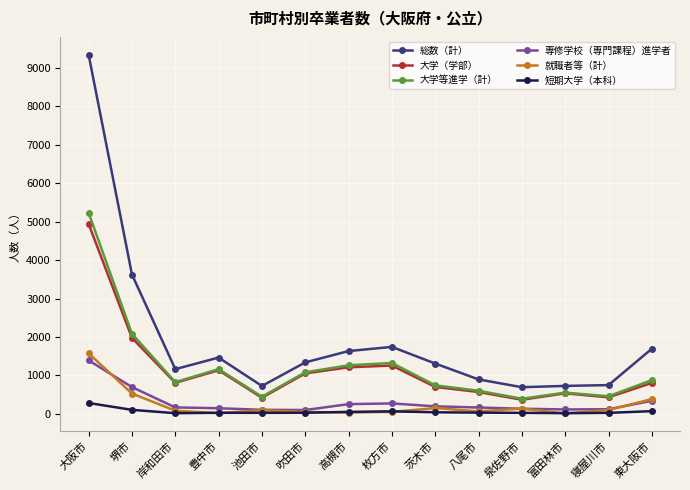

What position from the right is 八尾市?

5